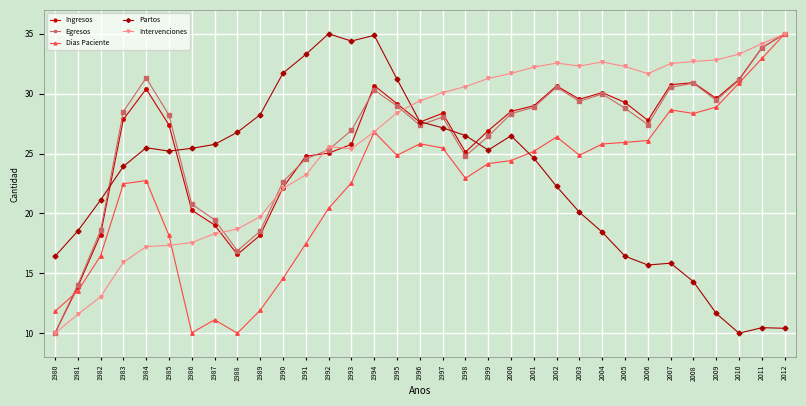

What is the value of the Dias Paciente point at the 31st from the left?

30.9